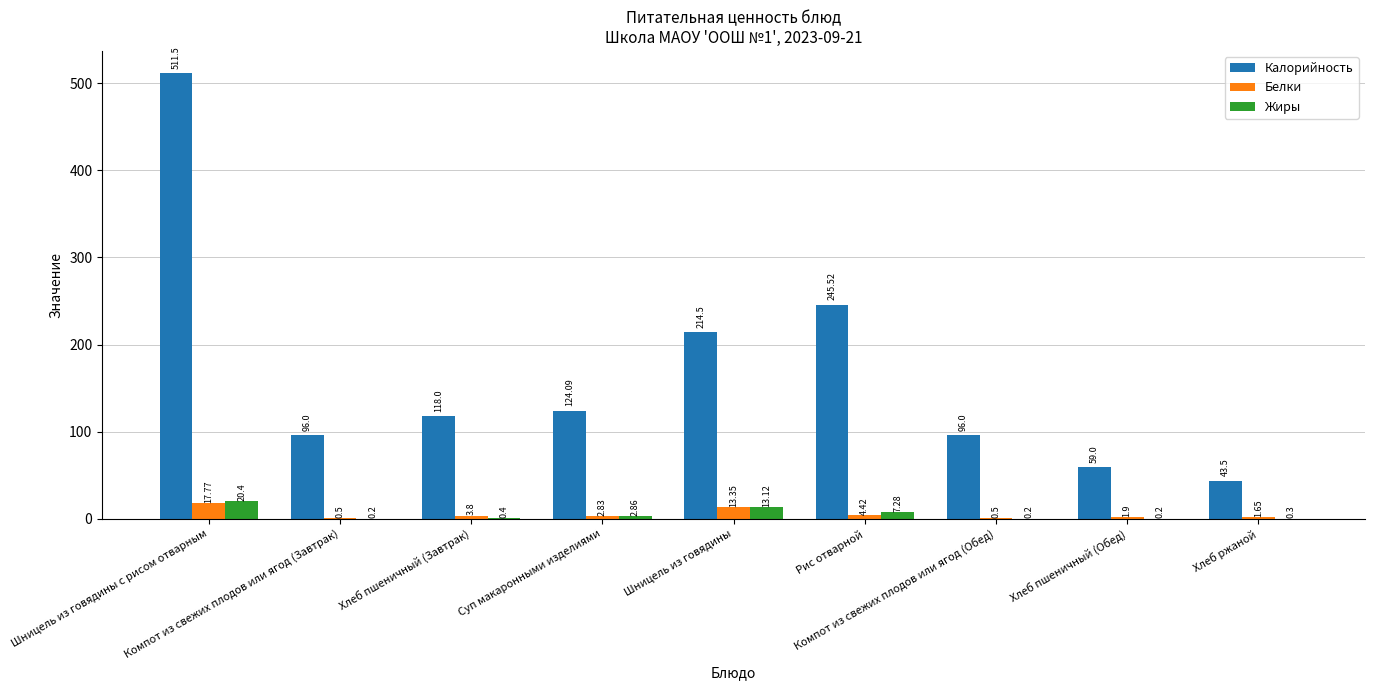

Where is Жиры nearest to the value 10?

Рис отварной